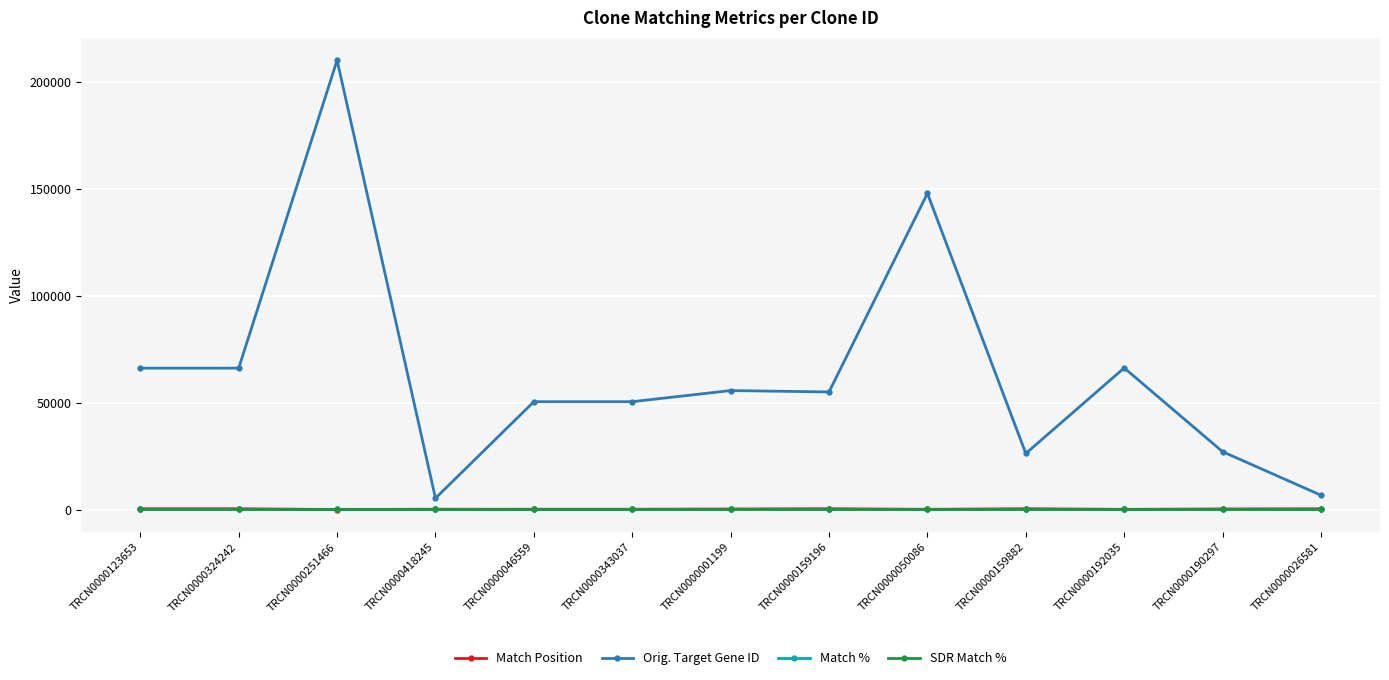

Where is the first local maximum for Orig. Target Gene ID?

TRCN0000251466